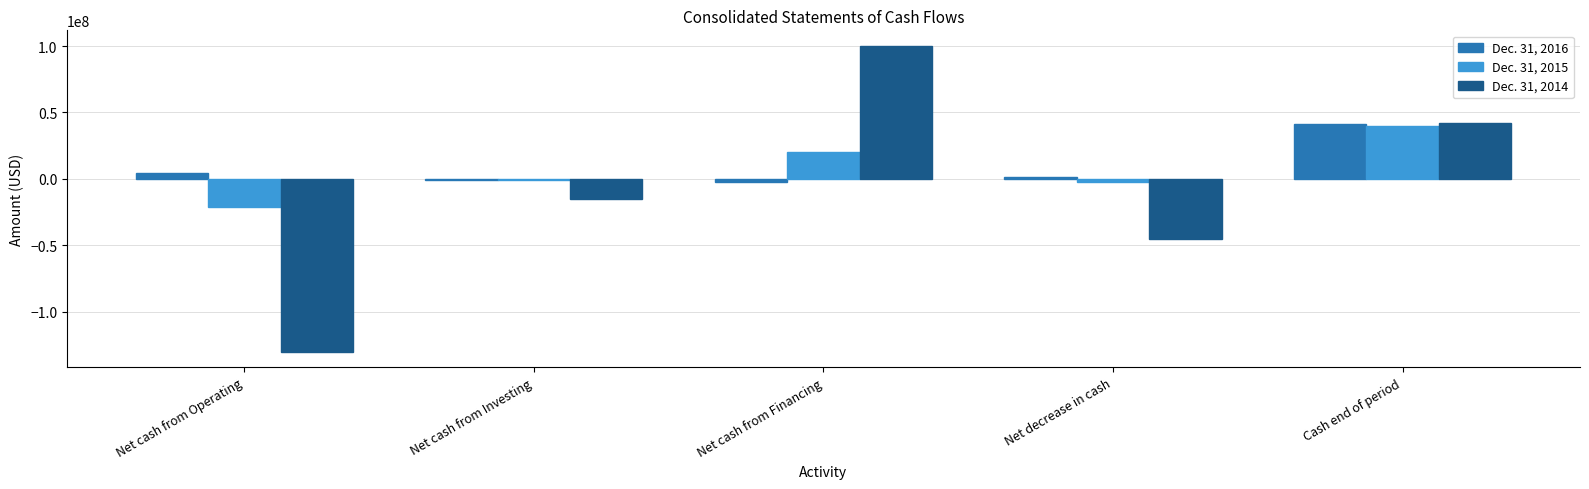

Does the chart contain any negative values?

Yes